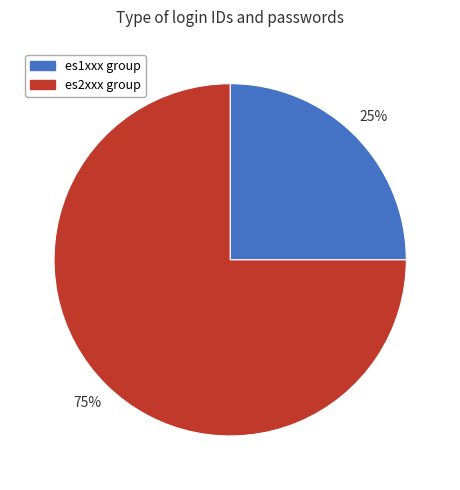

Is there any slice that represents more than half of the pie?

Yes